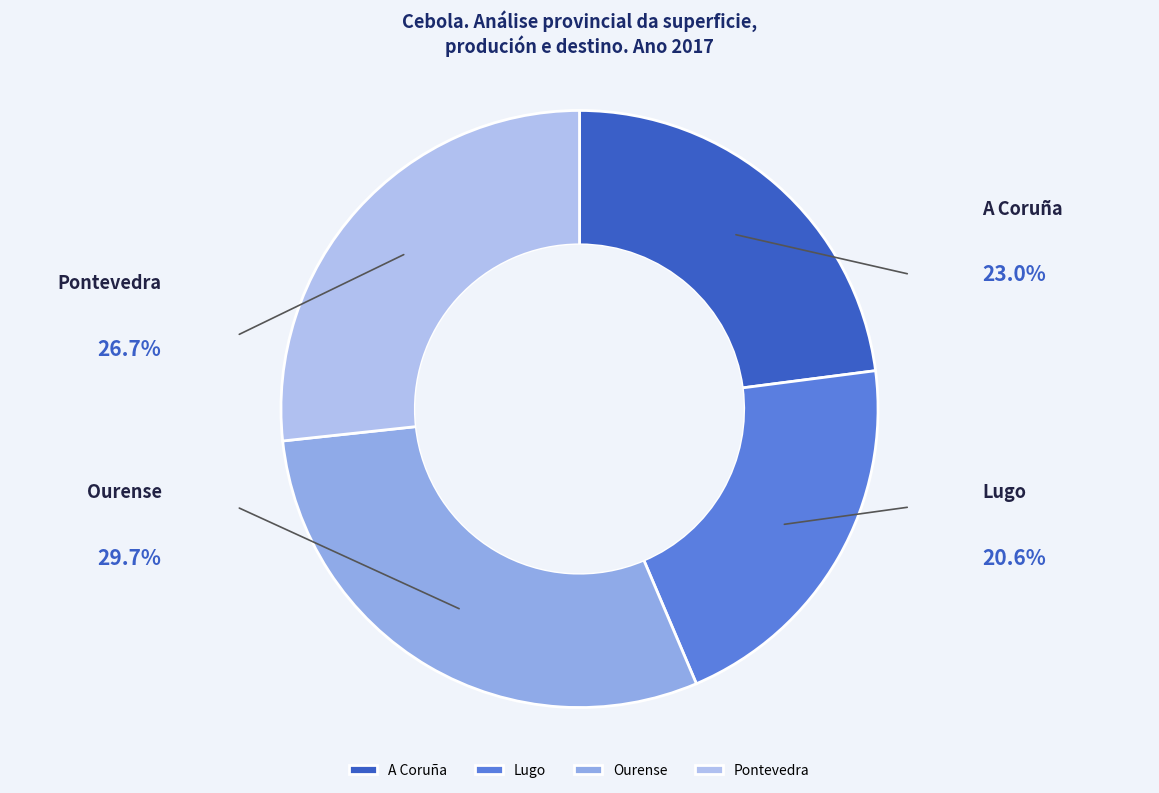

What is the smallest slice in the pie chart?

Lugo